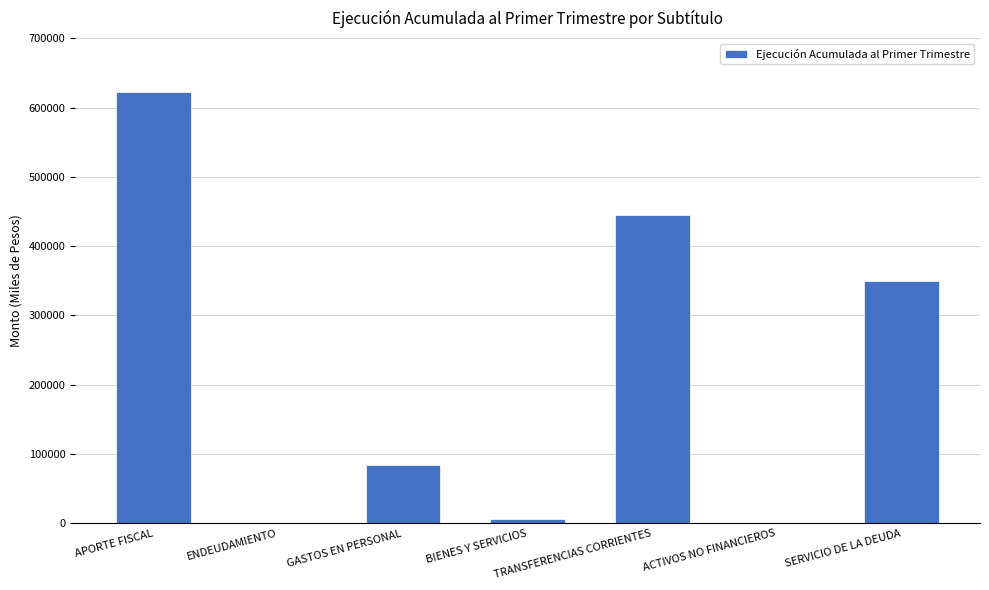

What is the change in value from APORTE FISCAL to TRANSFERENCIAS CORRIENTES?

-177479